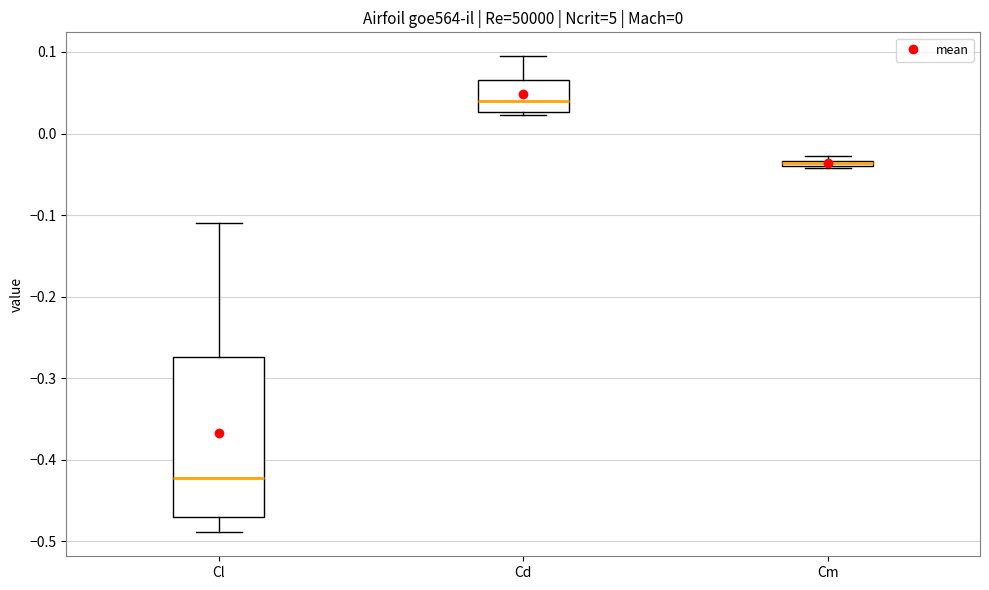

Where is the lower edge of the box for Cd on the y-axis? The values are not printed on the chart, so give them approximately, as read against the axis.

0.03